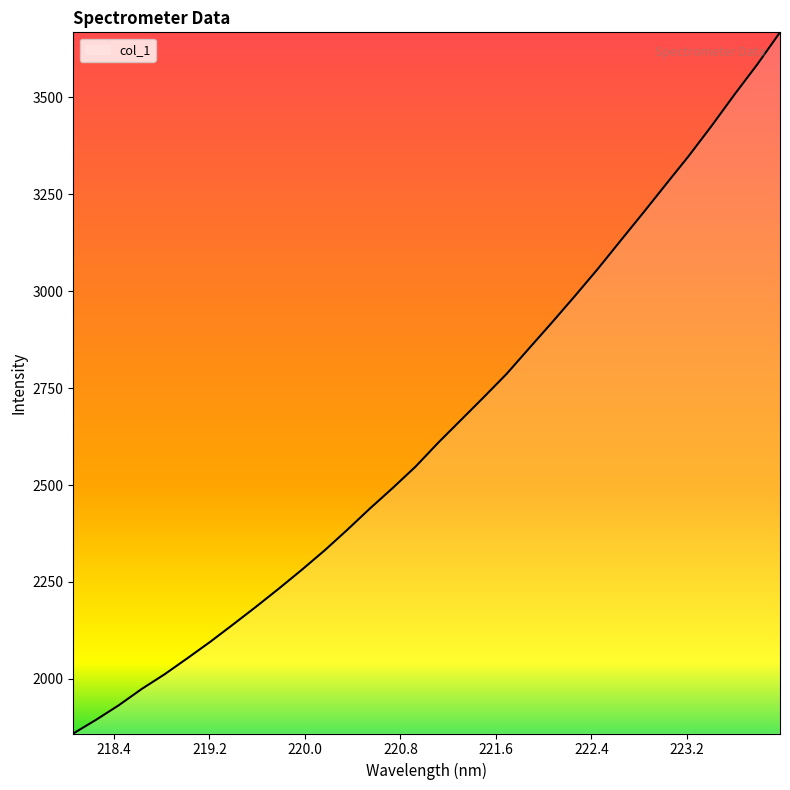

What is the smallest value displayed?

1859.2